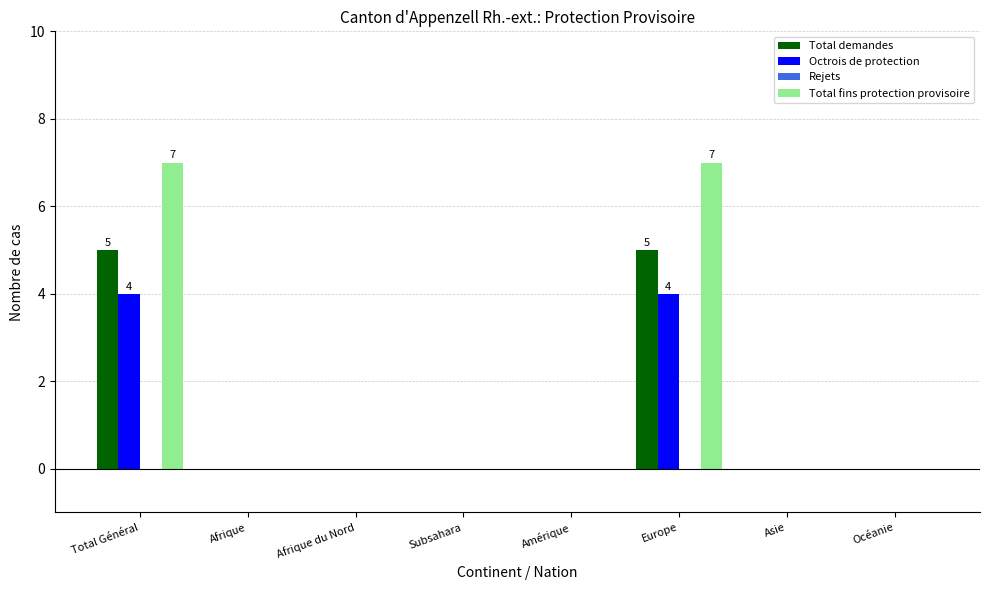

Reading right to left, transcribe all the data shown in this chart.

Total demandes: Océanie=0	Asie=0	Europe=5	Amérique=0	Subsahara=0	Afrique du Nord=0	Afrique=0	Total Général=5
Octrois de protection: Océanie=0	Asie=0	Europe=4	Amérique=0	Subsahara=0	Afrique du Nord=0	Afrique=0	Total Général=4
Total fins protection provisoire: Océanie=0	Asie=0	Europe=7	Amérique=0	Subsahara=0	Afrique du Nord=0	Afrique=0	Total Général=7